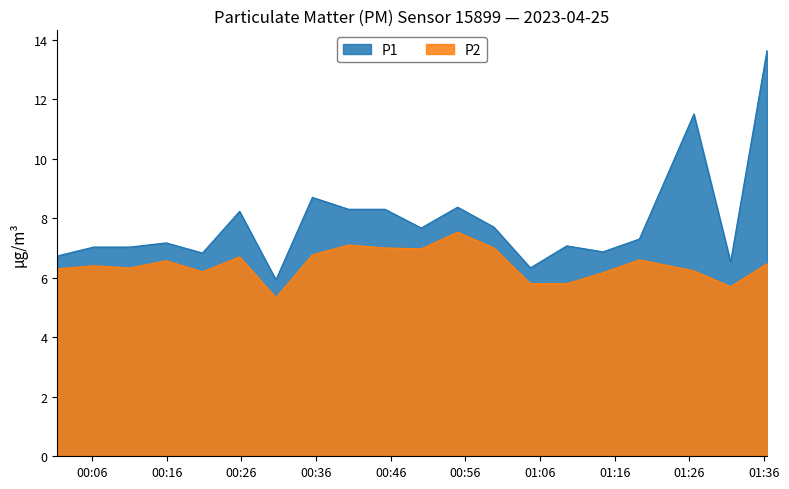

What is the sum of all P2 values?

129.0